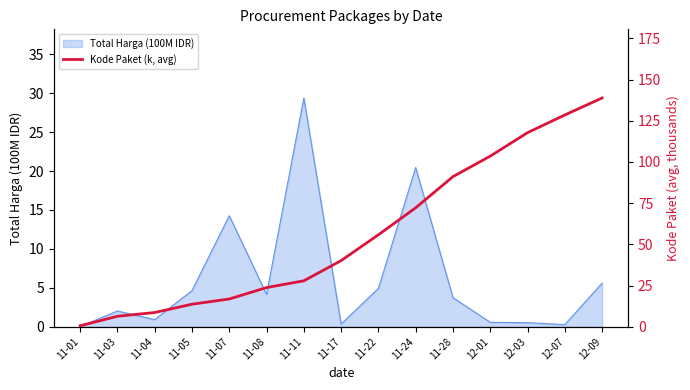

What is the label of the 13th point from the right?

11-04